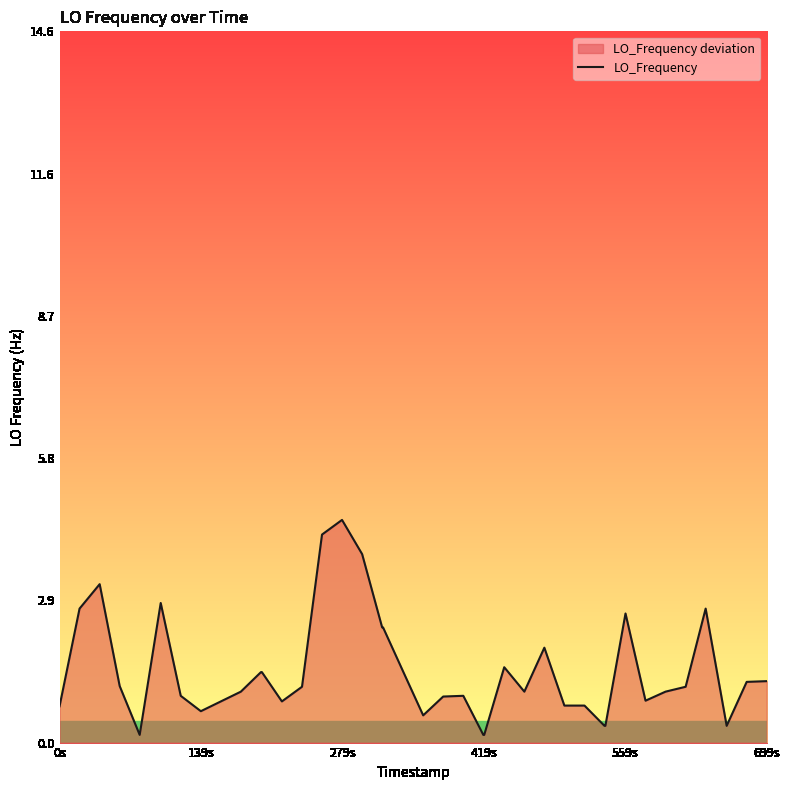

Reading left to right, extract all data points from this chart.

0.7	2.7	3.2	1.2	0.2	2.9	1.0	0.6	0.8	1.0	1.4	1.4	0.8	1.1	4.3	4.6	3.9	2.4	2.4	1.5	0.6	0.9	1.0	0.2	0.2	1.5	1.0	1.9	0.8	0.8	0.3	0.3	2.6	0.9	1.0	1.1	2.7	0.3	1.2	1.3